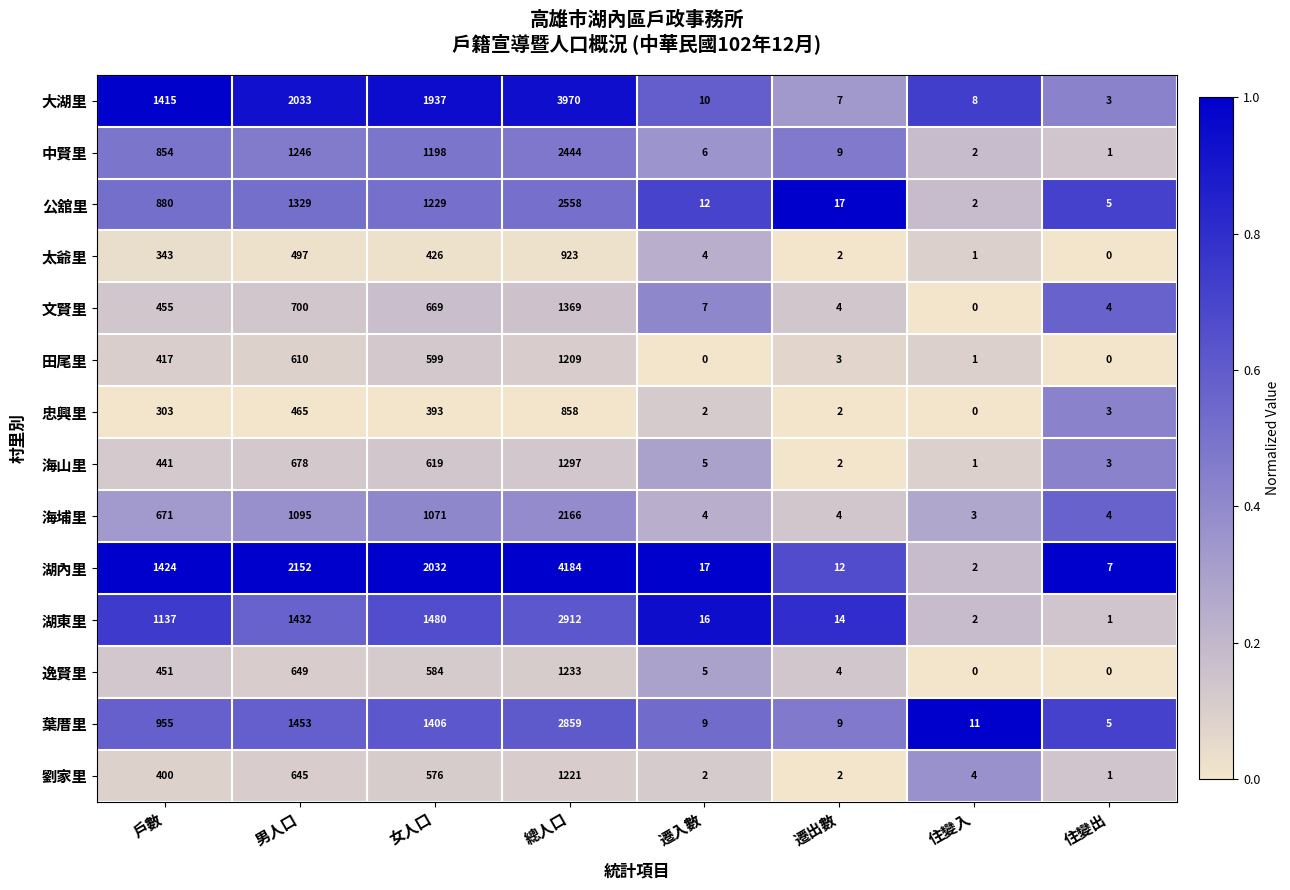

The 湖東里 series shows 14 at 遷出數. True or false?

True